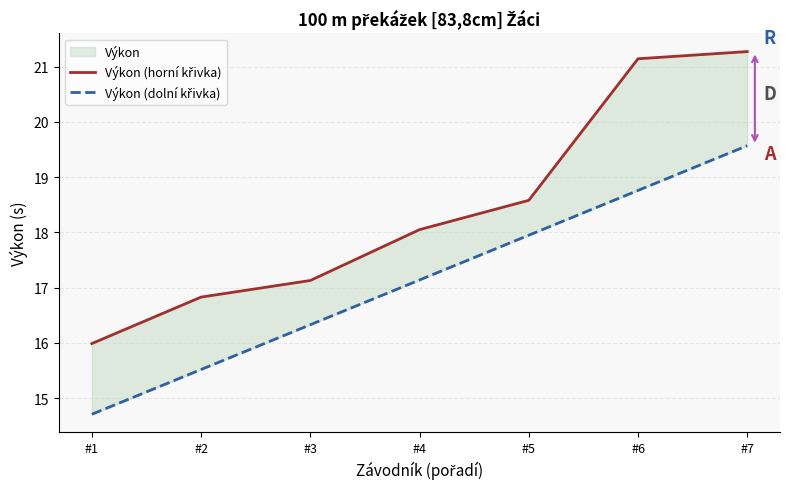

Which has a higher value, #5 or #3?

#5